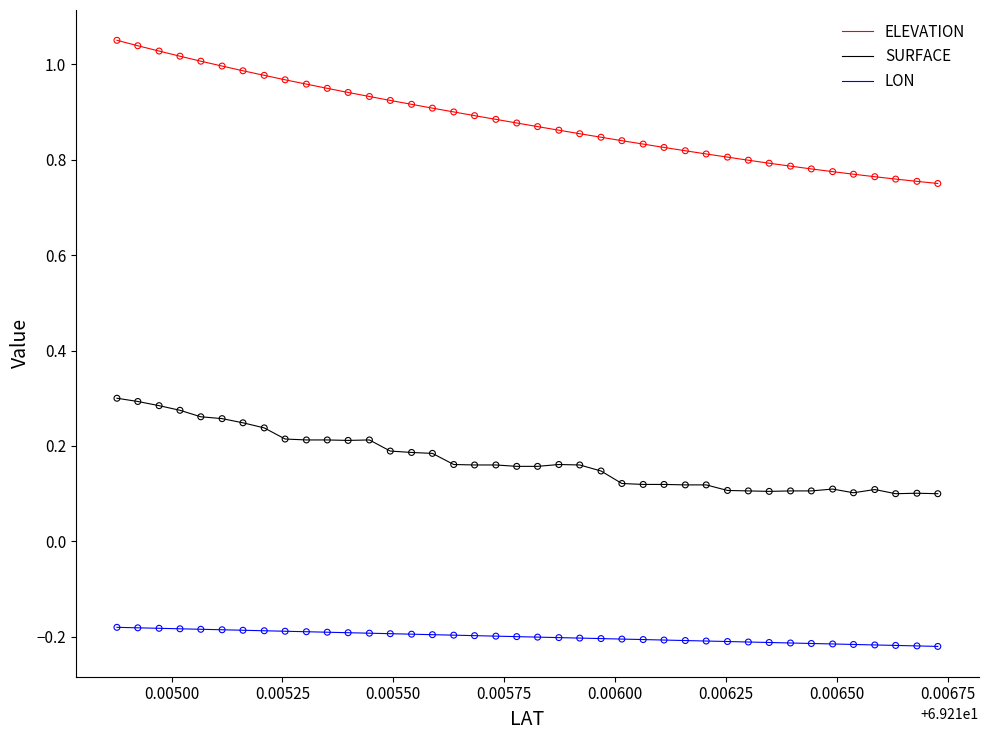

Which series has the largest range (max minus min)?

ELEVATION